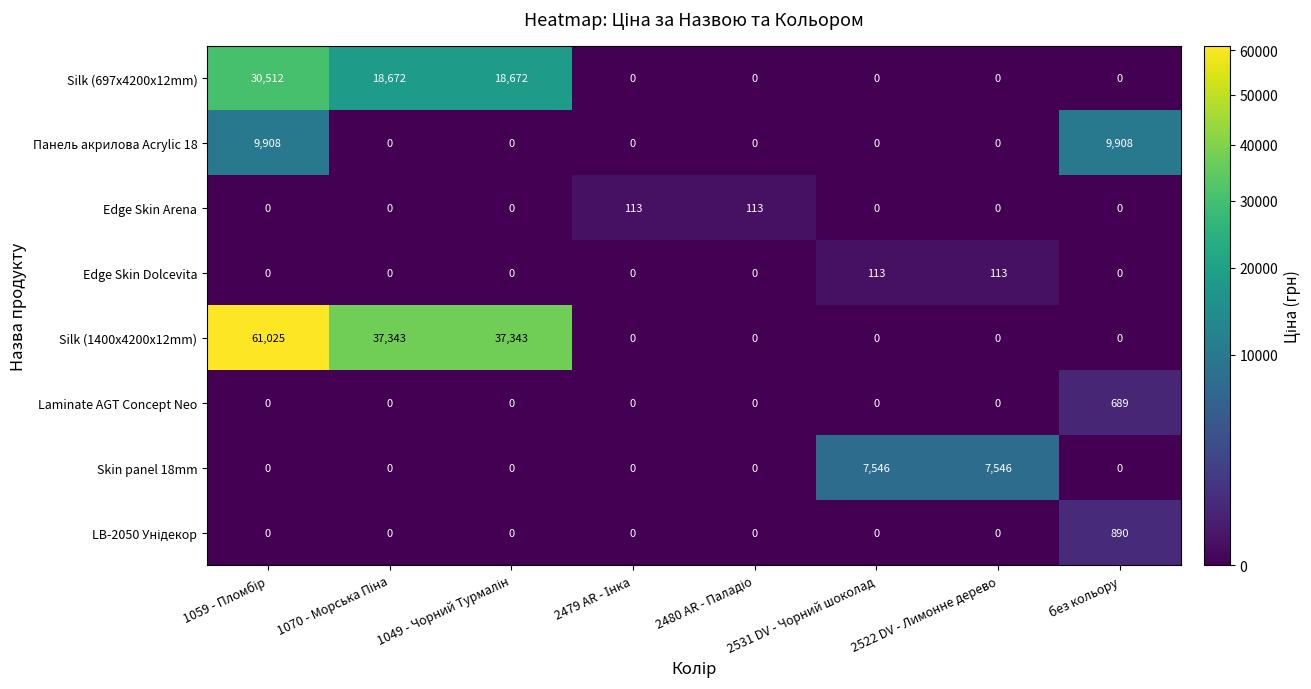

Which series has the largest range (max minus min)?

Silk (1400x4200x12mm)